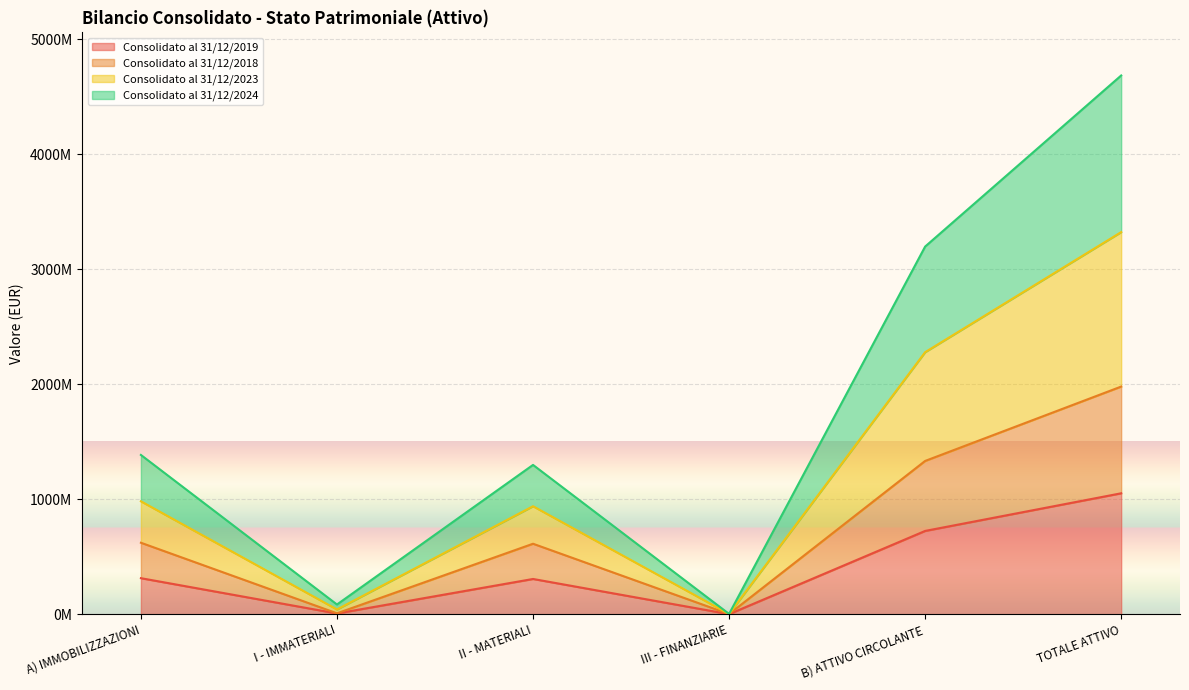

Where is Consolidato al 31/12/2023 nearest to the value 2342866047?

B) ATTIVO CIRCOLANTE